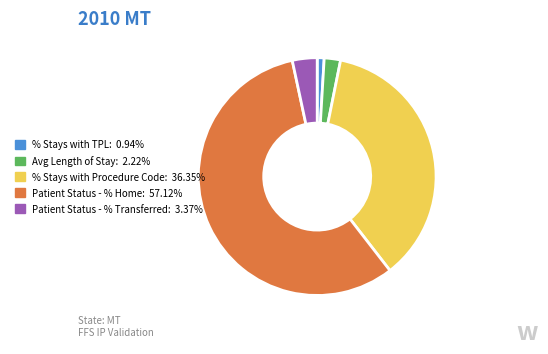

Is there any slice that represents more than half of the pie?

Yes